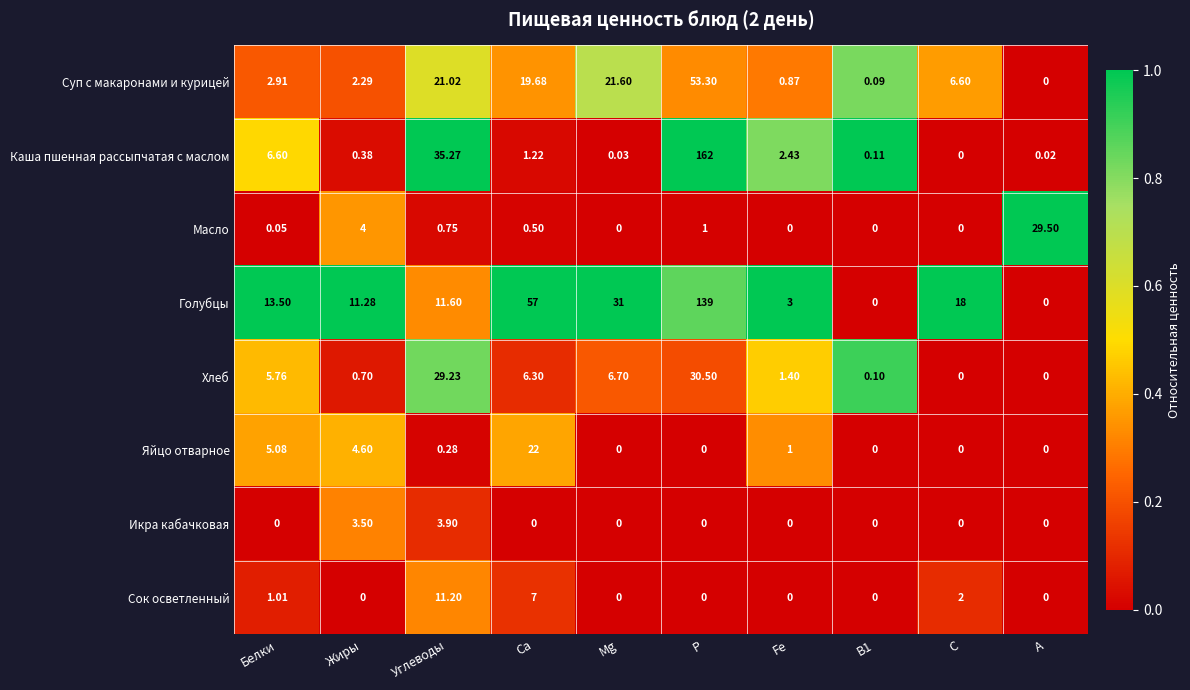

Rank the series by their maximum value, from lowest to highest.

Икра кабачковая, Сок осветленный, Яйцо отварное, Масло, Хлеб, Суп с макаронами и курицей, Голубцы, Каша пшенная рассыпчатая с маслом